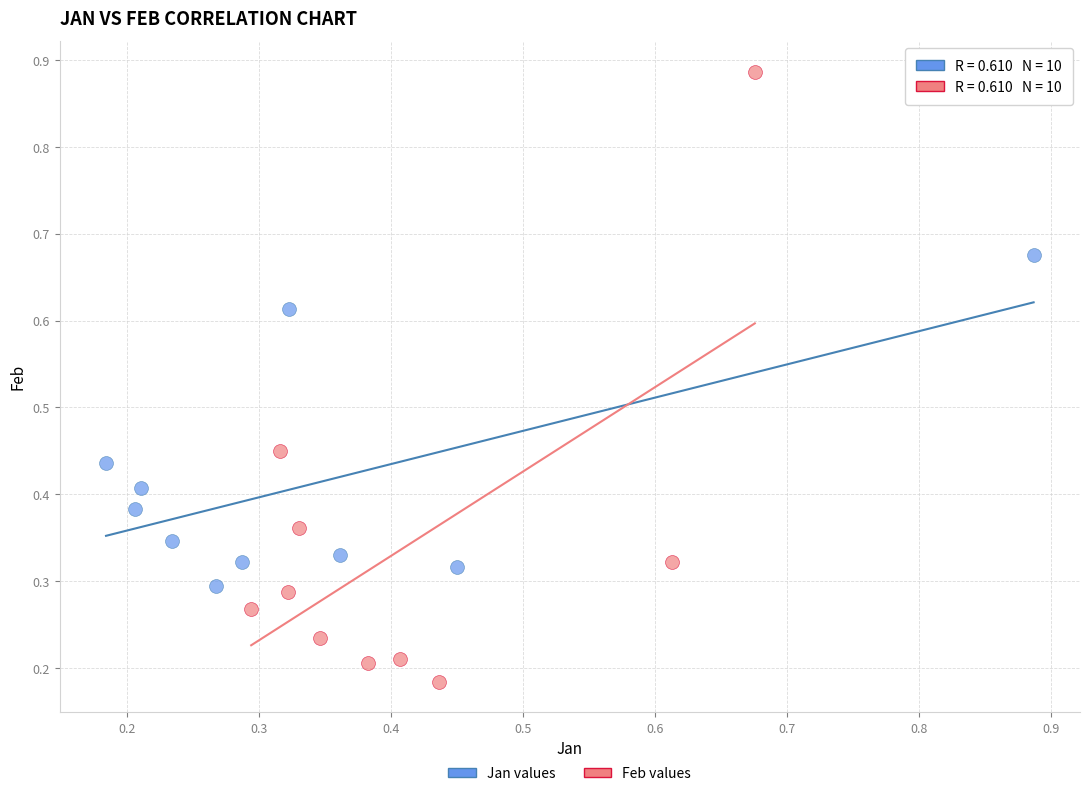

Which series contains the highest Y value?

Feb values